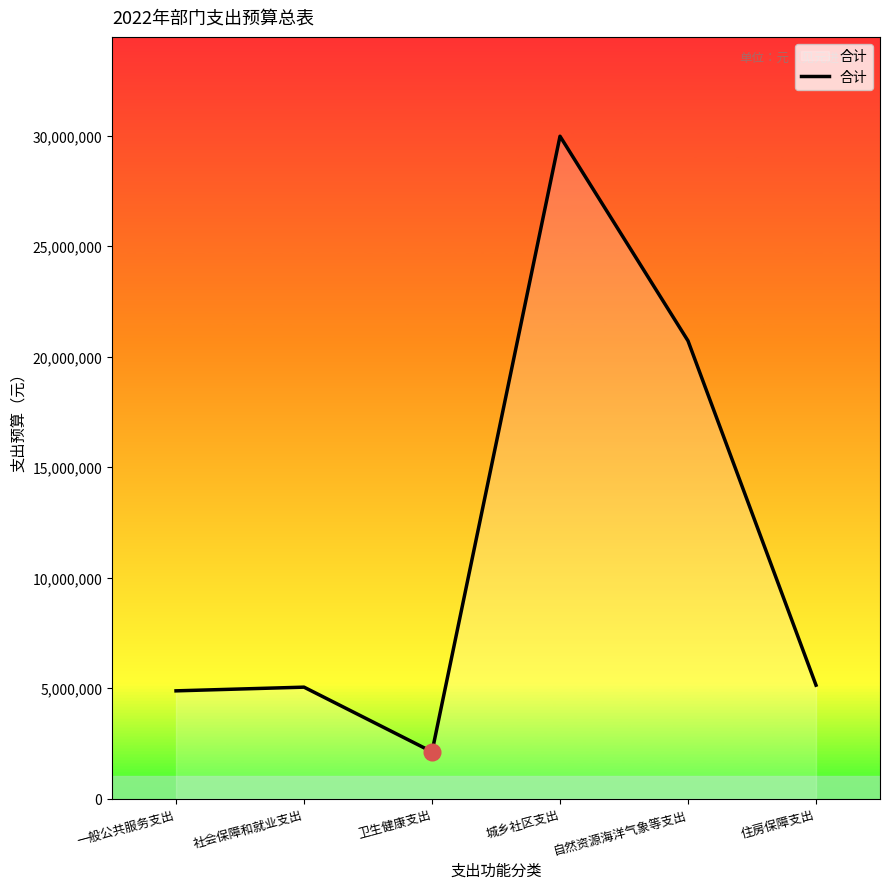

The chart shows a value of 6920417 at 社会保障和就业支出. True or false?

False